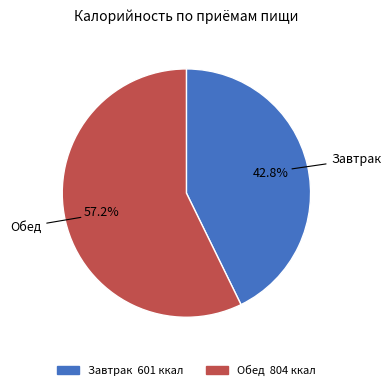

Does Обед account for over 50% of the chart?

Yes